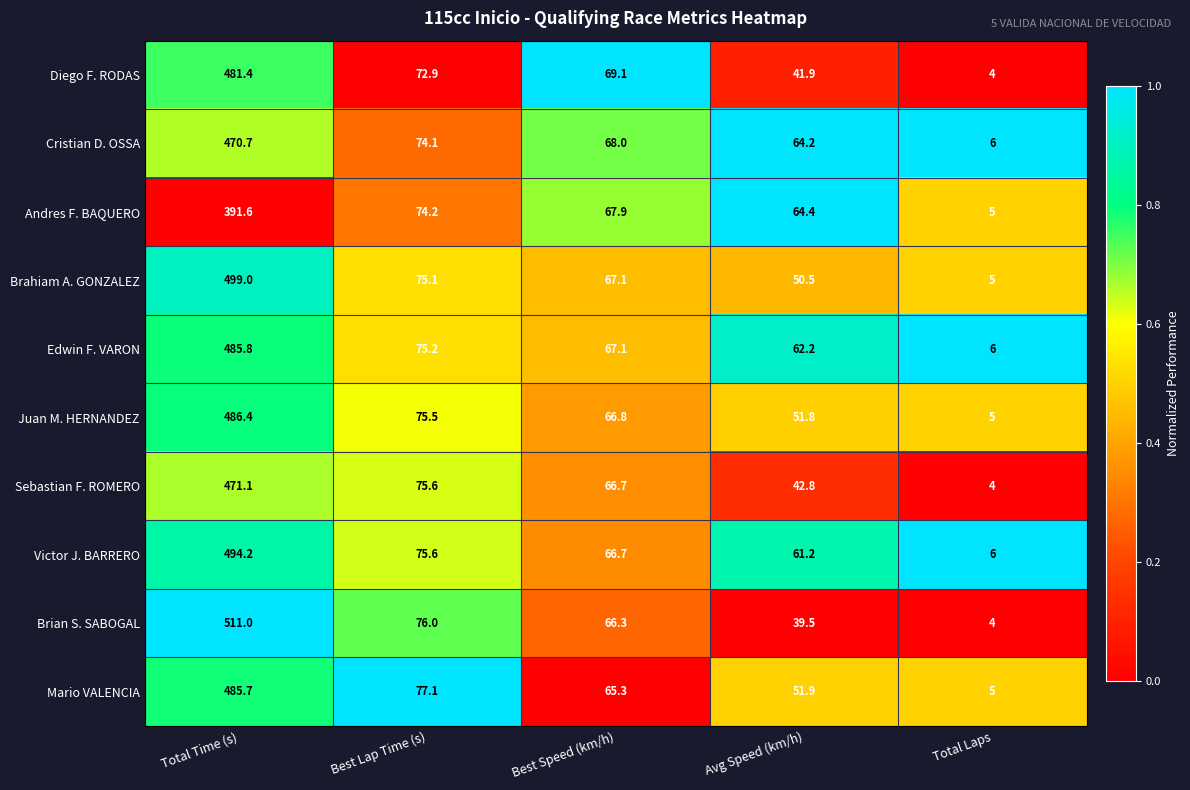

The Brahiam A. GONZALEZ series shows 67.1 at Best Speed (km/h). True or false?

True